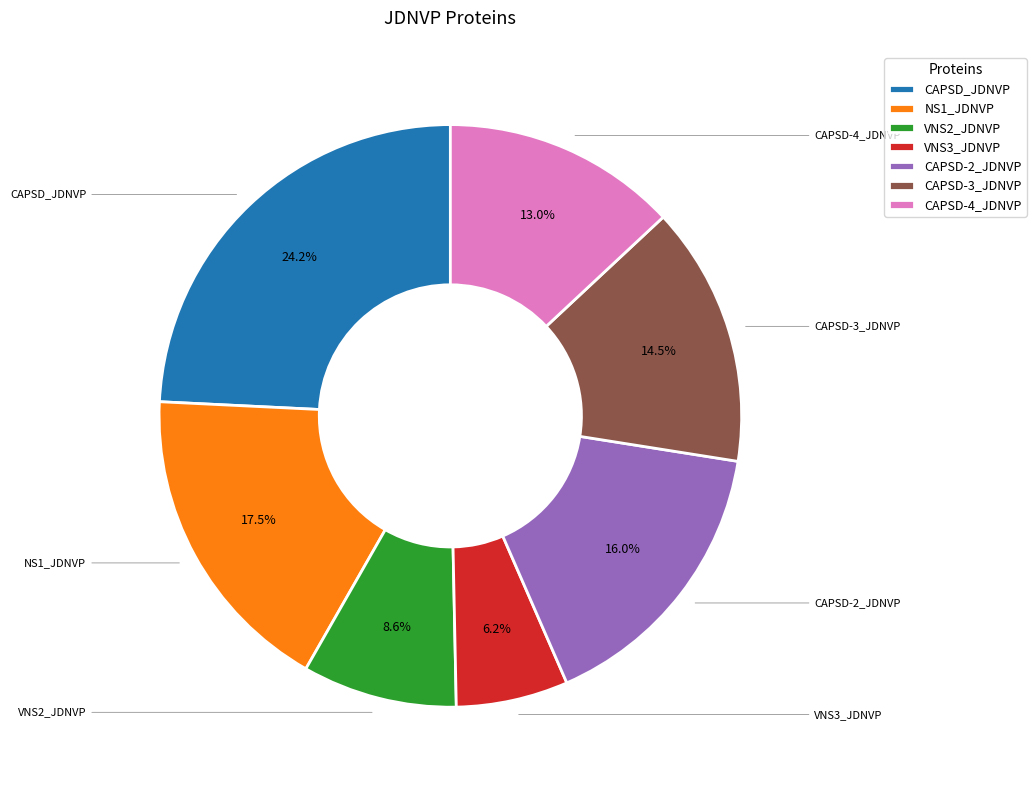

Does CAPSD_JDNVP represent more than half of the total?

No